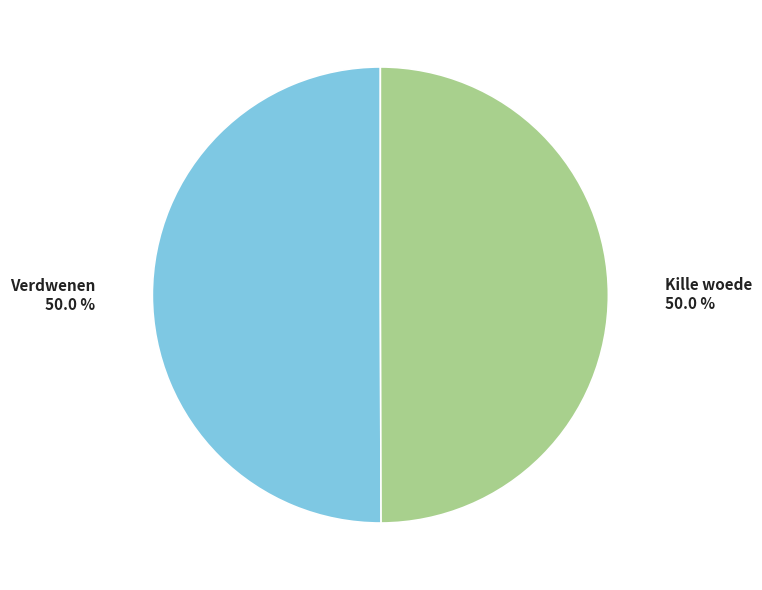

To the nearest percent, what portion does Kille woede represent?

50%